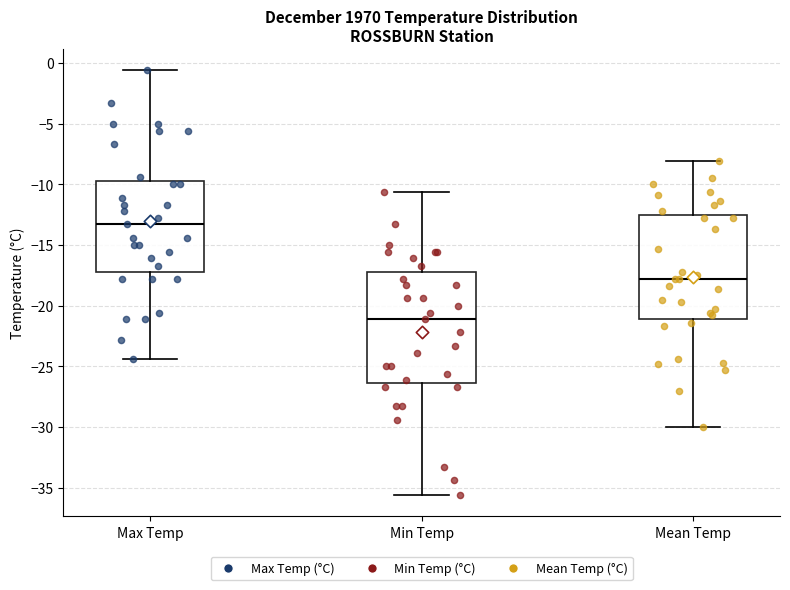

Reading left to right, transcribe this box plot: for each box, give where its median line is, the range the box spans, and where its two whiskers end, as read against the y-axis. The values are not printed on the chart, so give them approximately, as read against the axis.

Max Temp: median -13.5, box -17.0 to -9.5, whiskers -24.5 to -0.5
Min Temp: median -21.0, box -26.5 to -17.0, whiskers -35.5 to -10.5
Mean Temp: median -18.0, box -21.0 to -12.5, whiskers -30.0 to -8.0